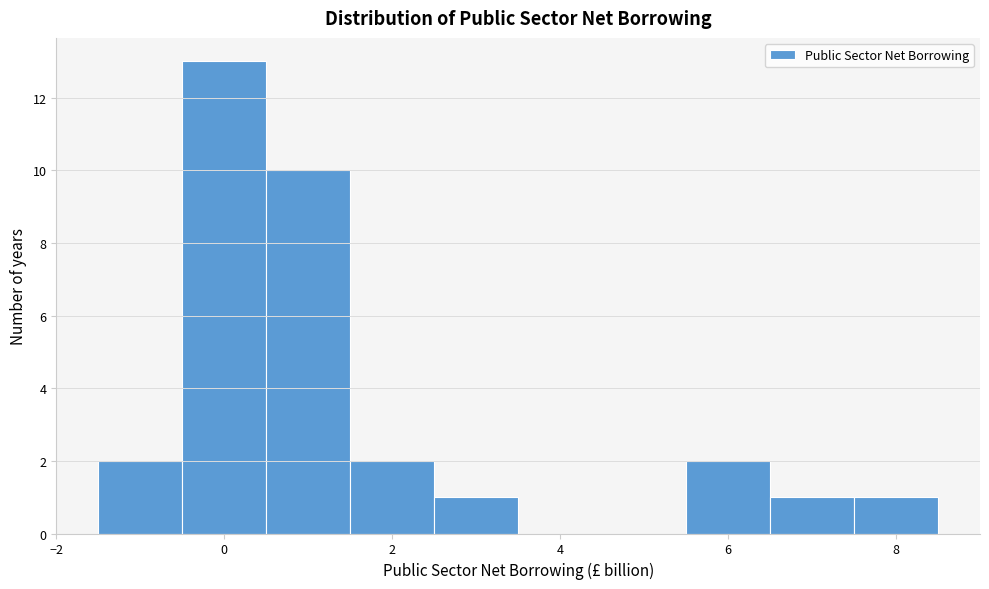

Reading left to right, list every bar in this chart as the range it spans on the x-axis followed by its height. Neither the bar edges nor the heights are printed on the chart, so give them approximately, as read against the axes.

-1.5 to -0.5: 2
-0.5 to 0.5: 13
0.5 to 1.5: 10
1.5 to 2.5: 2
2.5 to 3.5: 1
3.5 to 4.5: 0
4.5 to 5.5: 0
5.5 to 6.5: 2
6.5 to 7.5: 1
7.5 to 8.5: 1